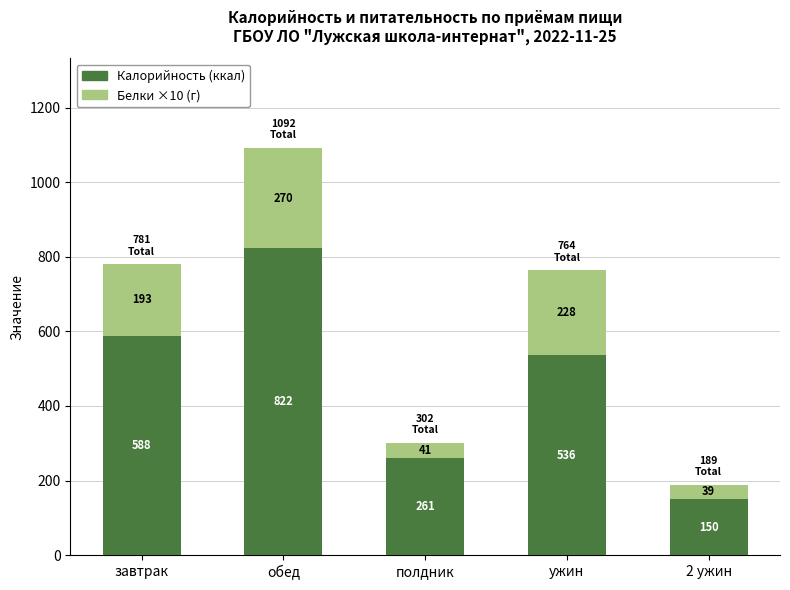

What is the difference between the second highest and second lowest values in the Калорийность (ккал) series?

327.3